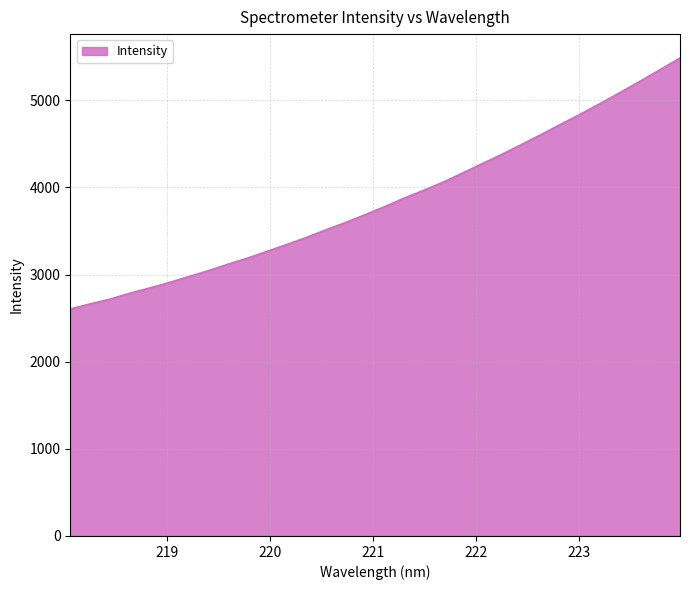

What is the sum of all values?

123023.9